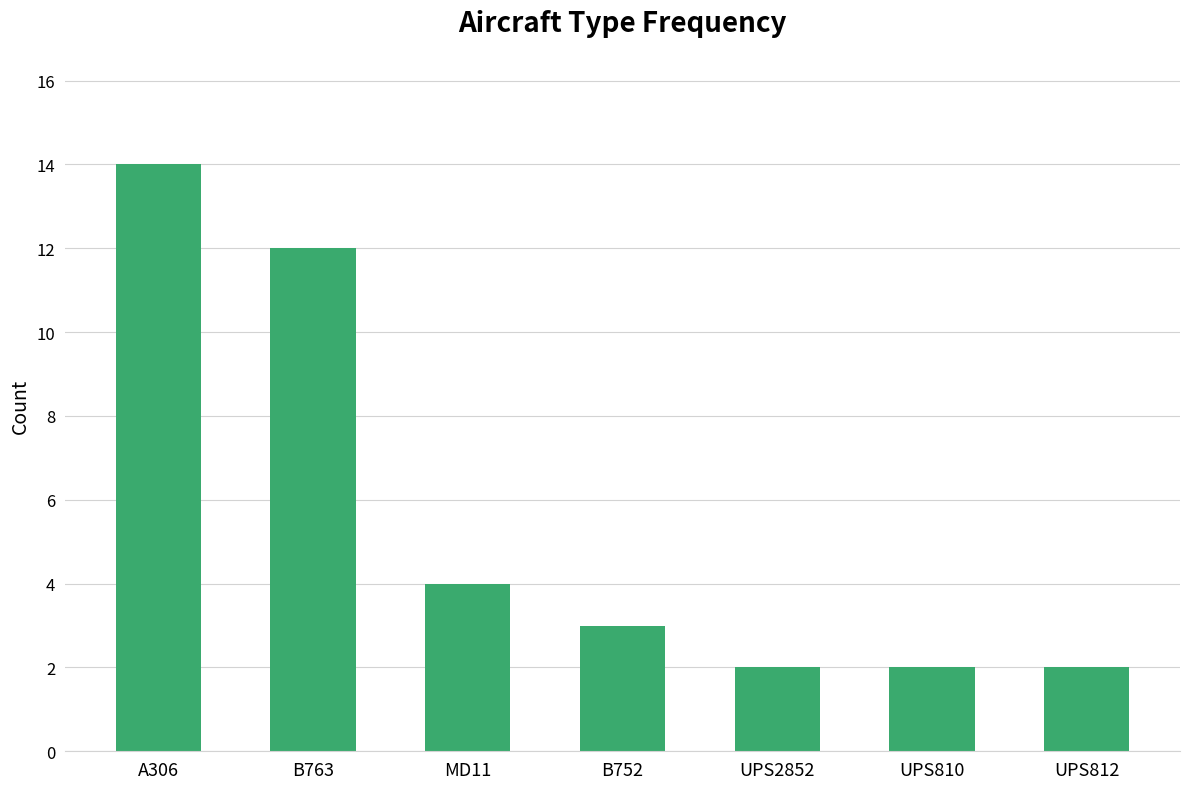

What is the sum of the values at MD11 and UPS810?

6